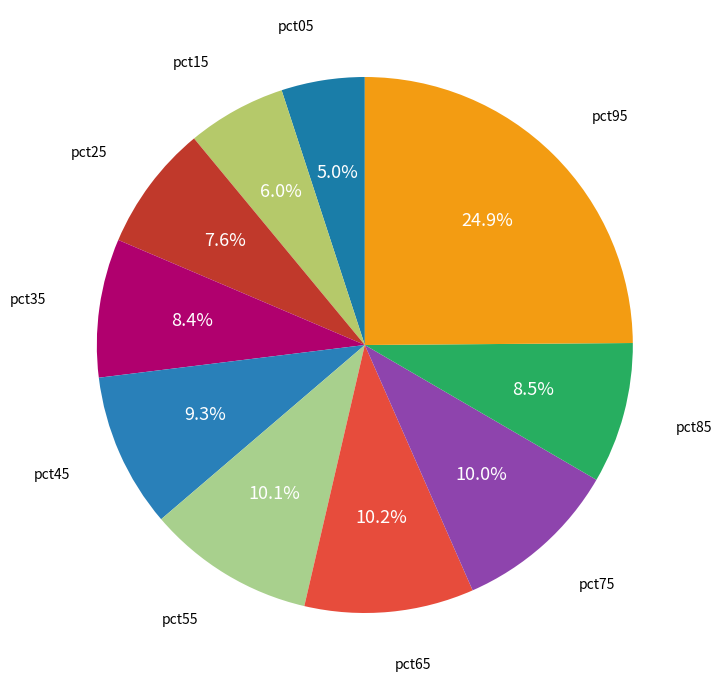

Count the number of slices in the pie.

10